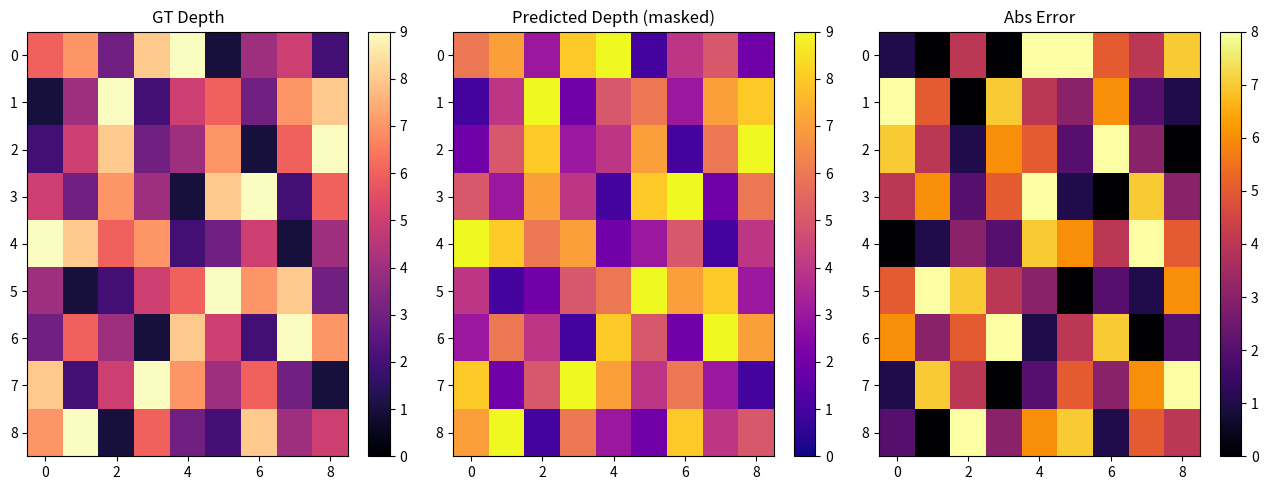

What is the maximum value for 4?

8